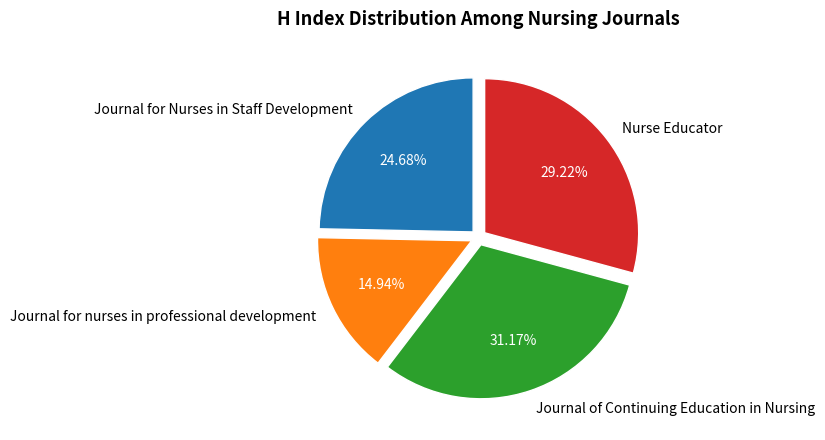

Count the number of slices in the pie.

4